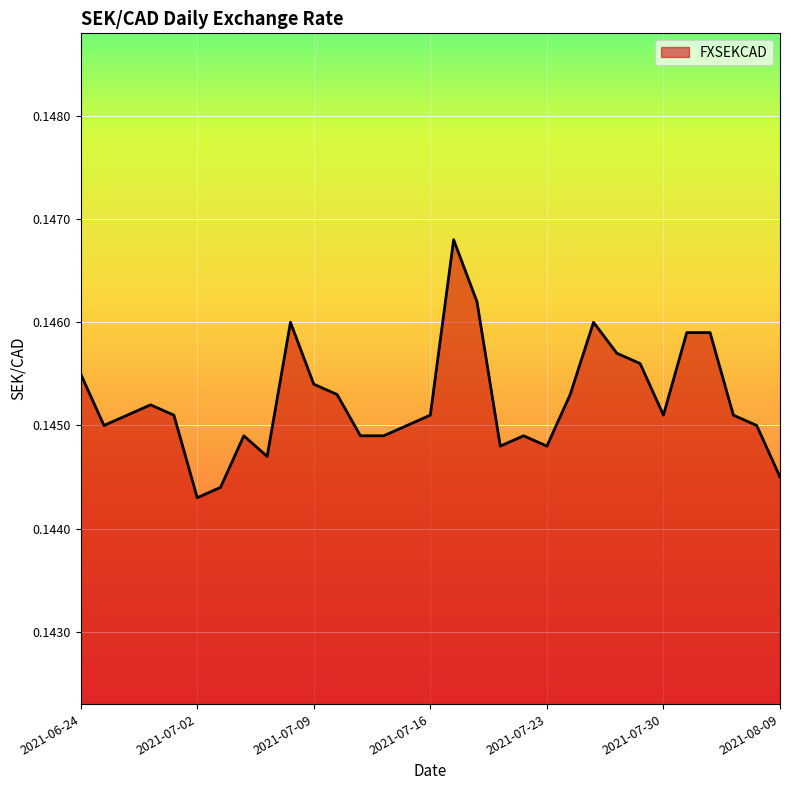

What is the value of the 25th point from the left?

0.1